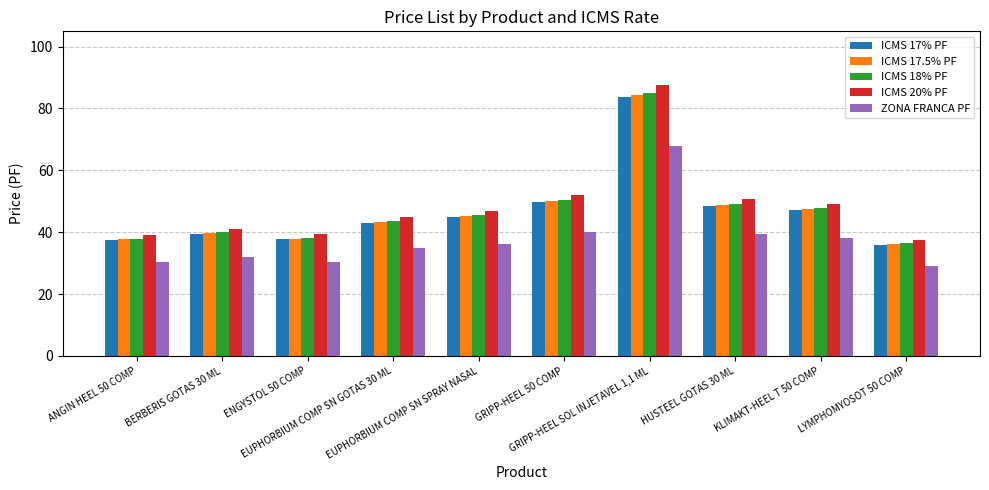

What is the greatest value displayed?

87.4